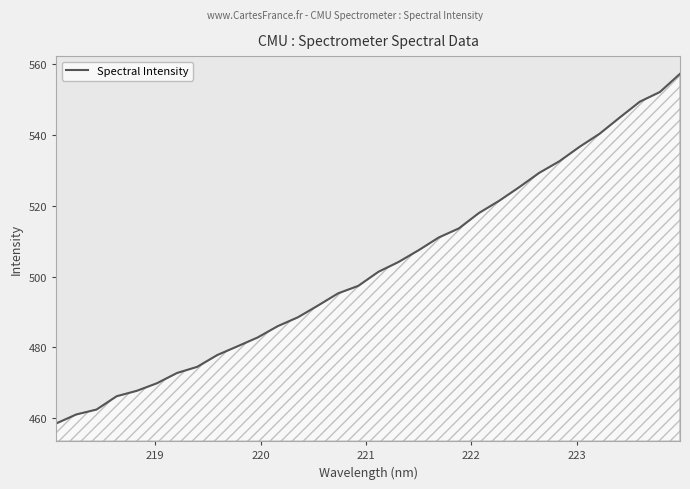

What is the difference between the maximum and minimum values?

98.8